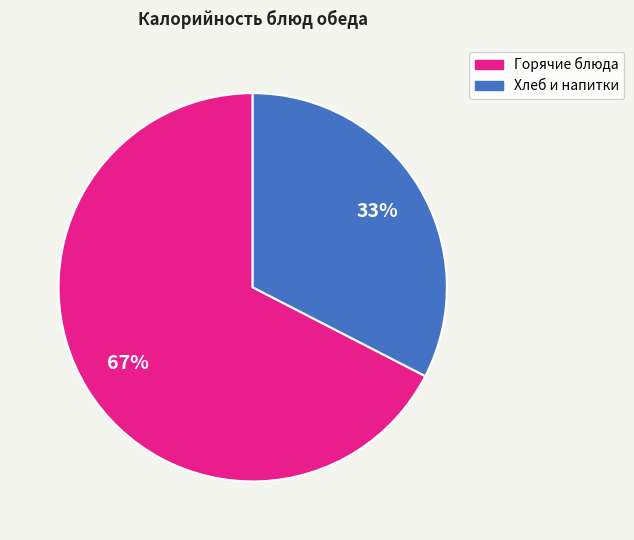

Is there any slice that represents more than half of the pie?

Yes